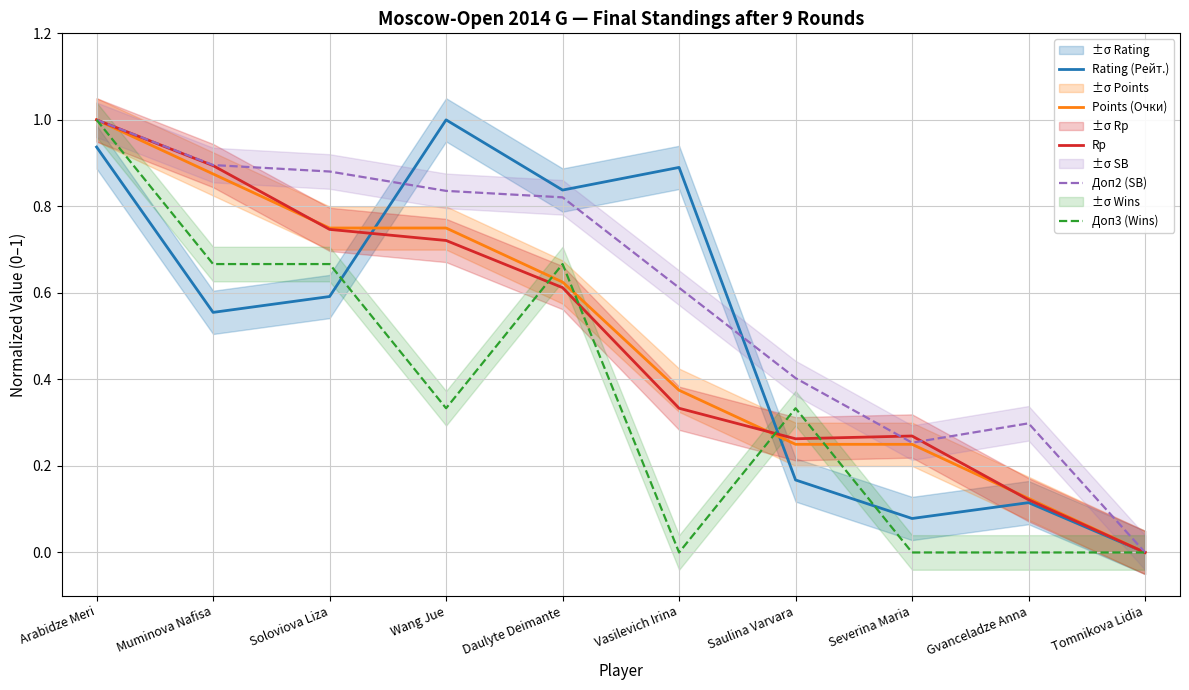

True or false: Rp and Points (Очки) intersect in this chart.

True